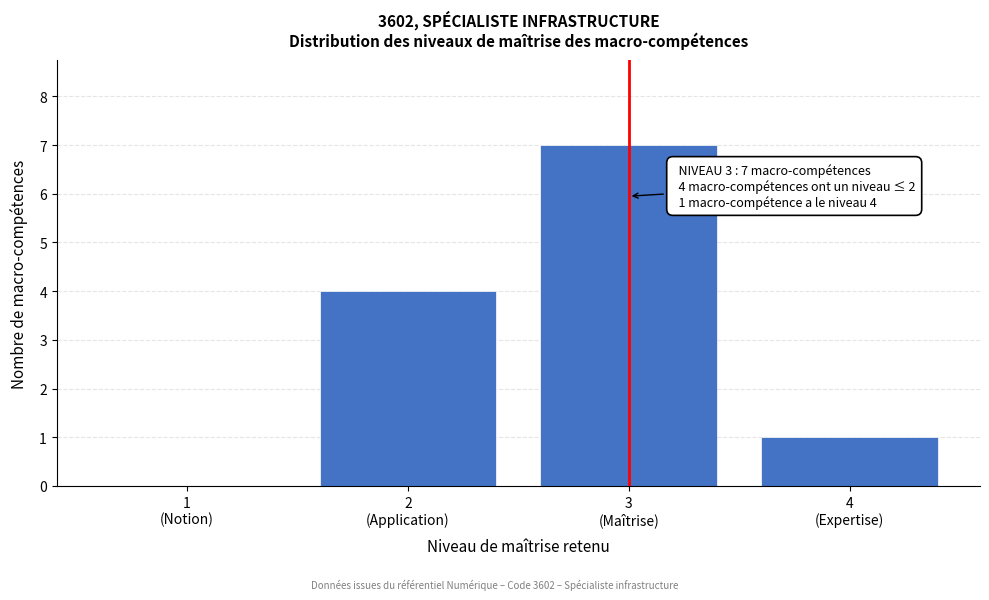

What is the sum of all values?

12